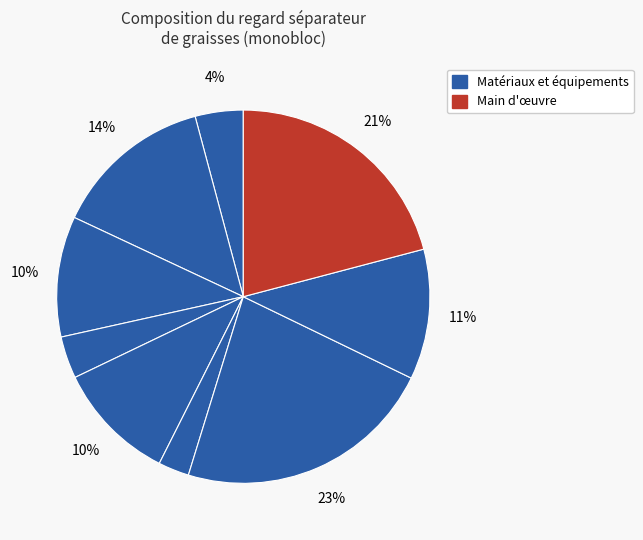

How many segments does this pie chart have?

9